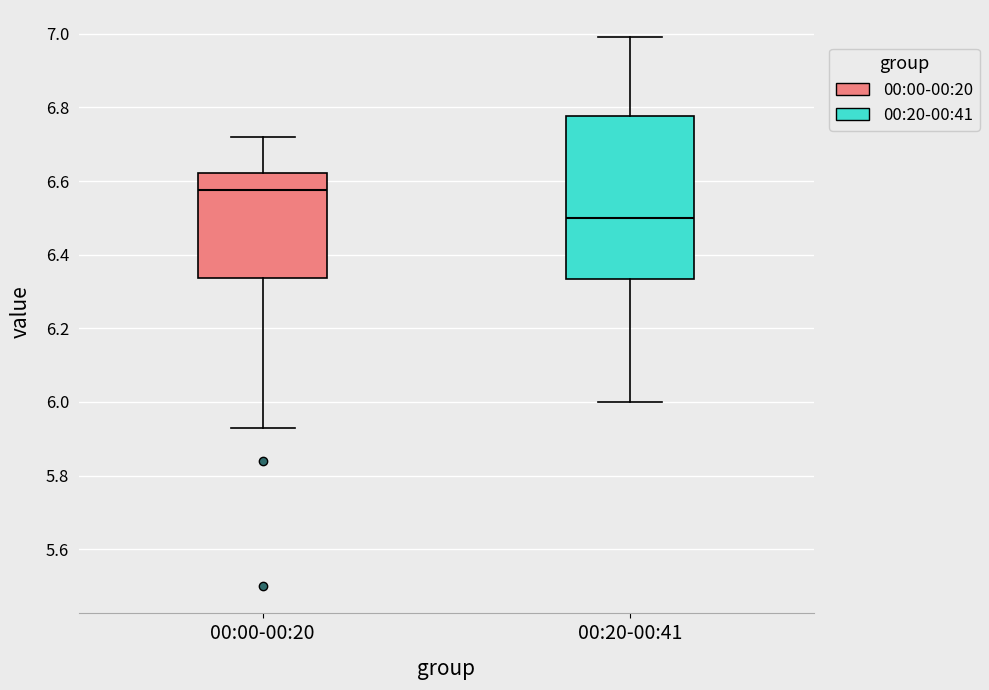

Where does the lower whisker of the box for 00:00-00:20 end on the y-axis? The values are not printed on the chart, so give them approximately, as read against the axis.

5.94